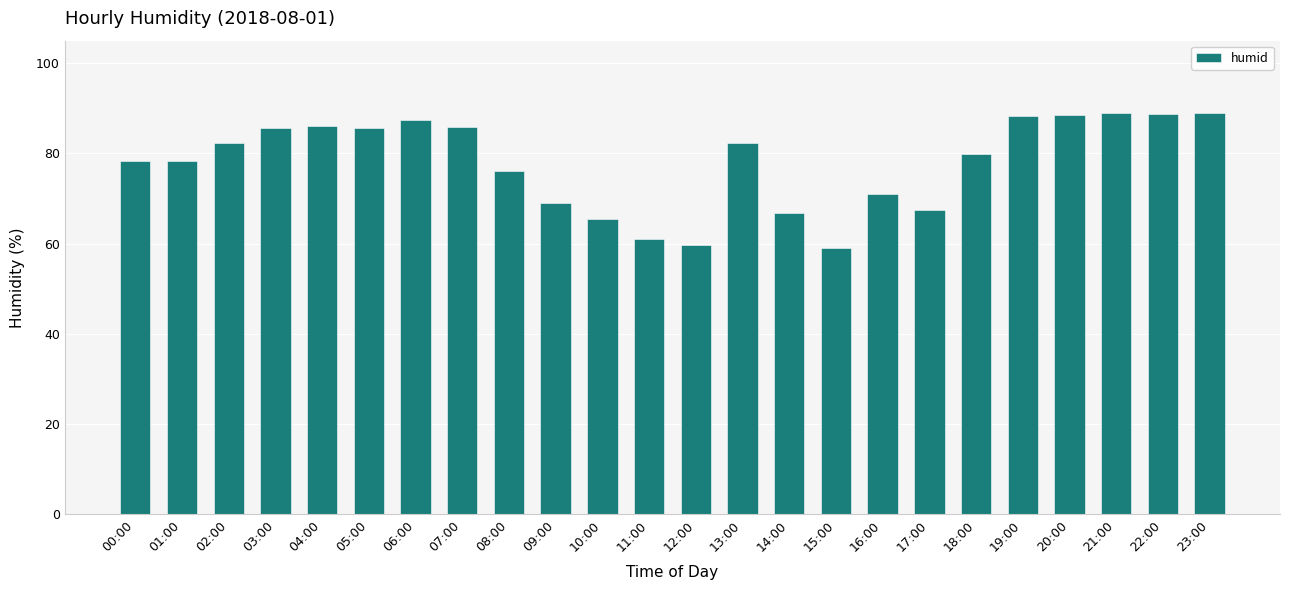

What is the label of the 9th bar from the left?

08:00